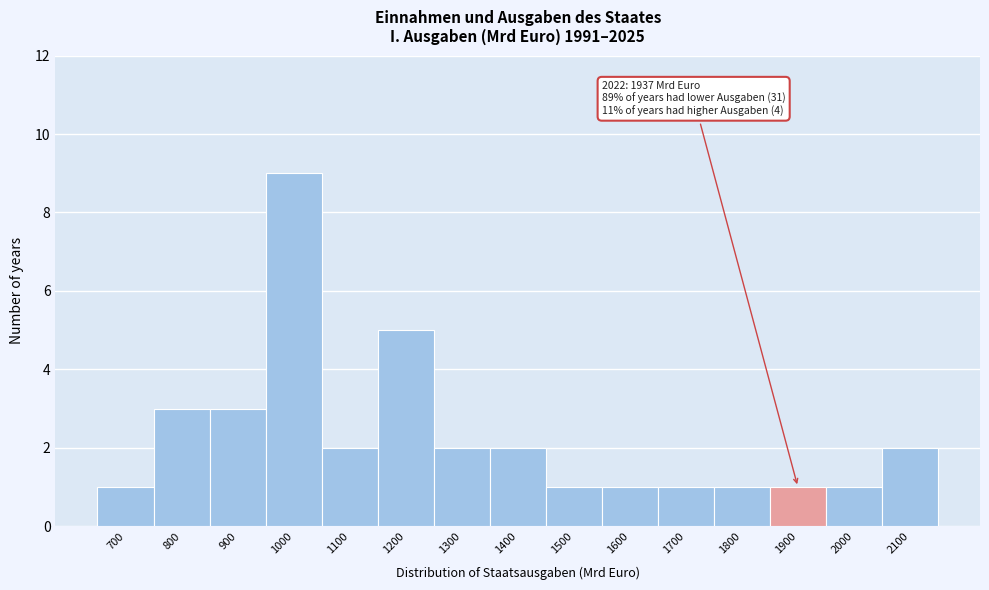

Reading left to right, what are all the values shown in this chart?

700=1	800=3	900=3	1000=9	1100=2	1200=5	1300=2	1400=2	1500=1	1600=1	1700=1	1800=1	1900=1	2000=1	2100=2